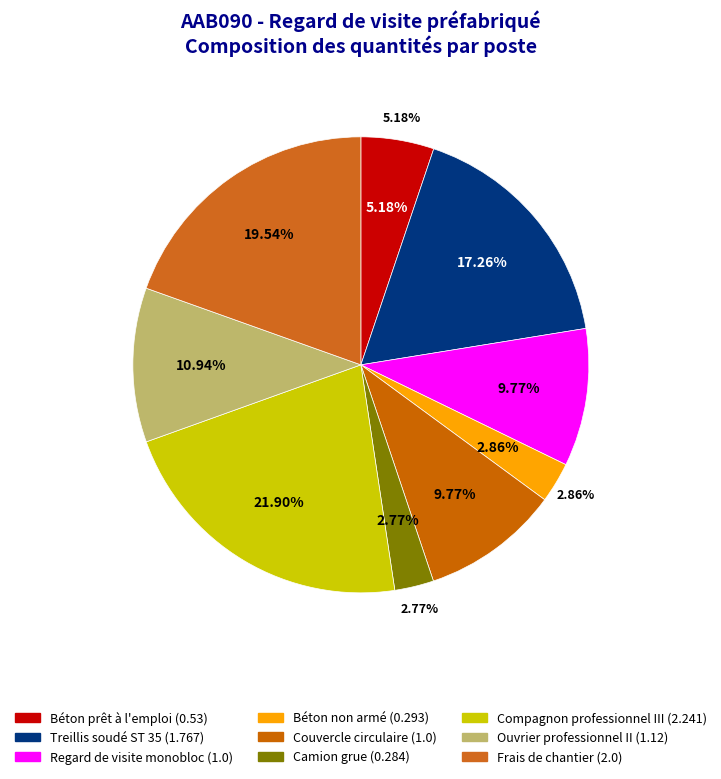

Is it true that Béton prêt à l'emploi is 5% of the pie?

True